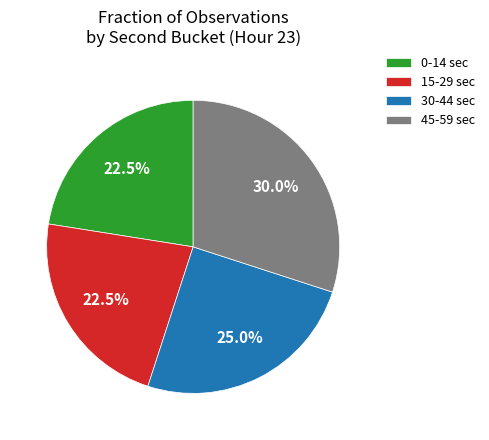

What is the largest slice in the pie chart?

45-59 sec